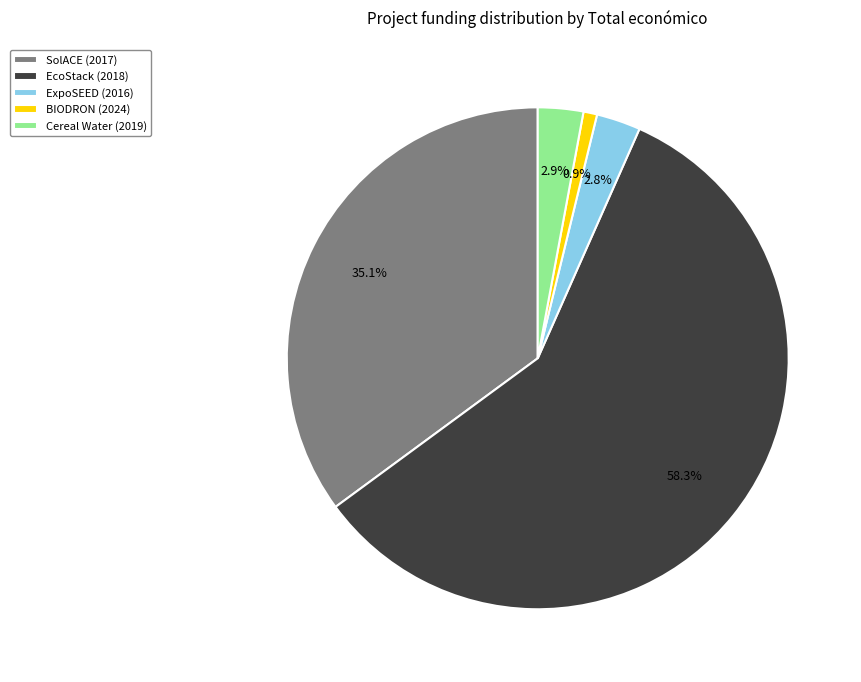

How many segments does this pie chart have?

5